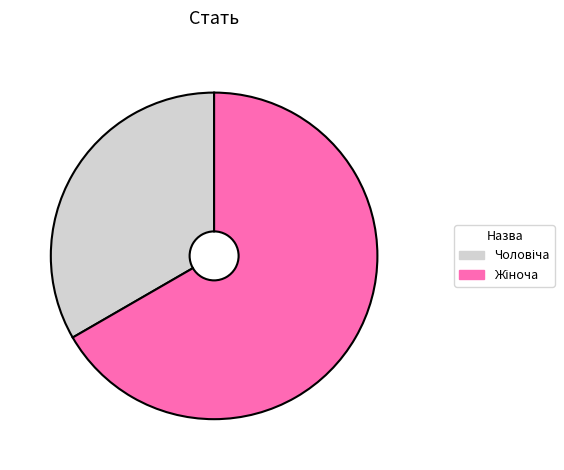

Does any single category account for the majority?

Yes